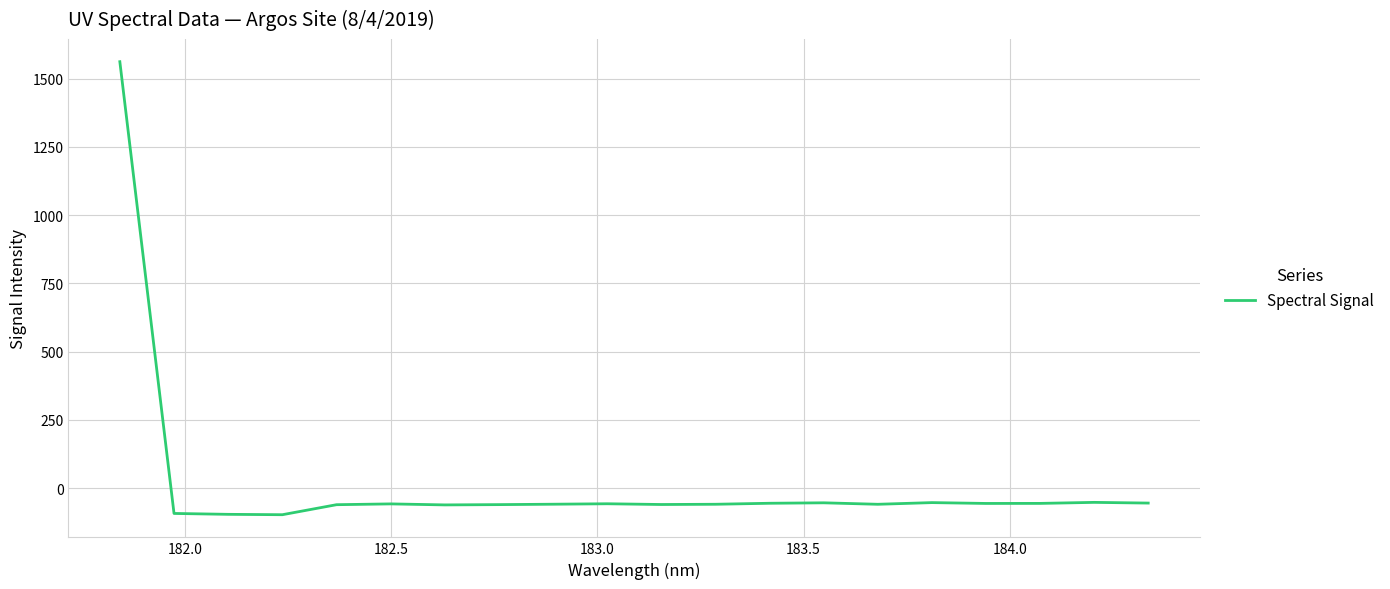

What is the sum of all values?

361.4